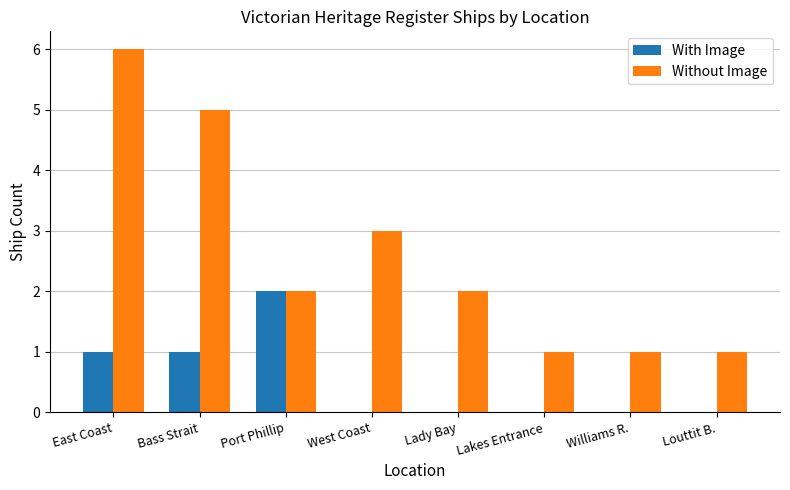

At which category is the sum across all series the highest?

East Coast